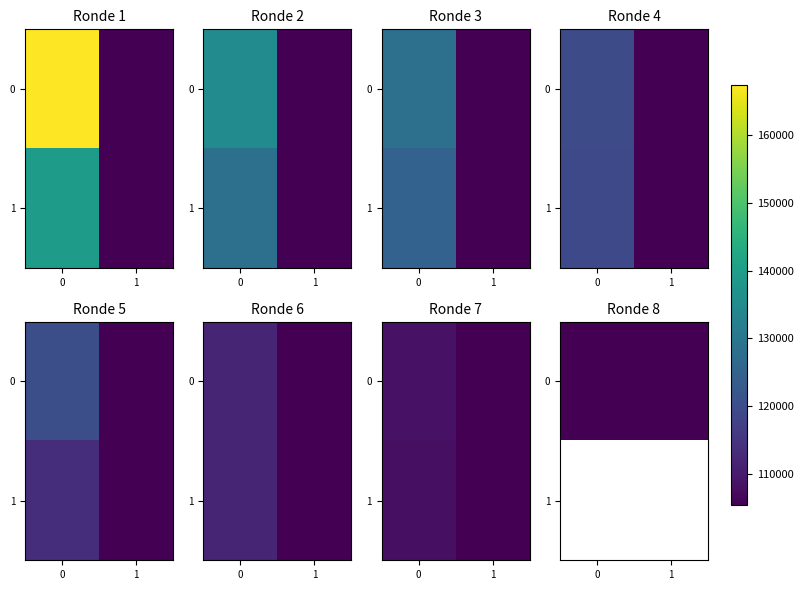

The 0 series shows 105493.0 at 1. True or false?

True